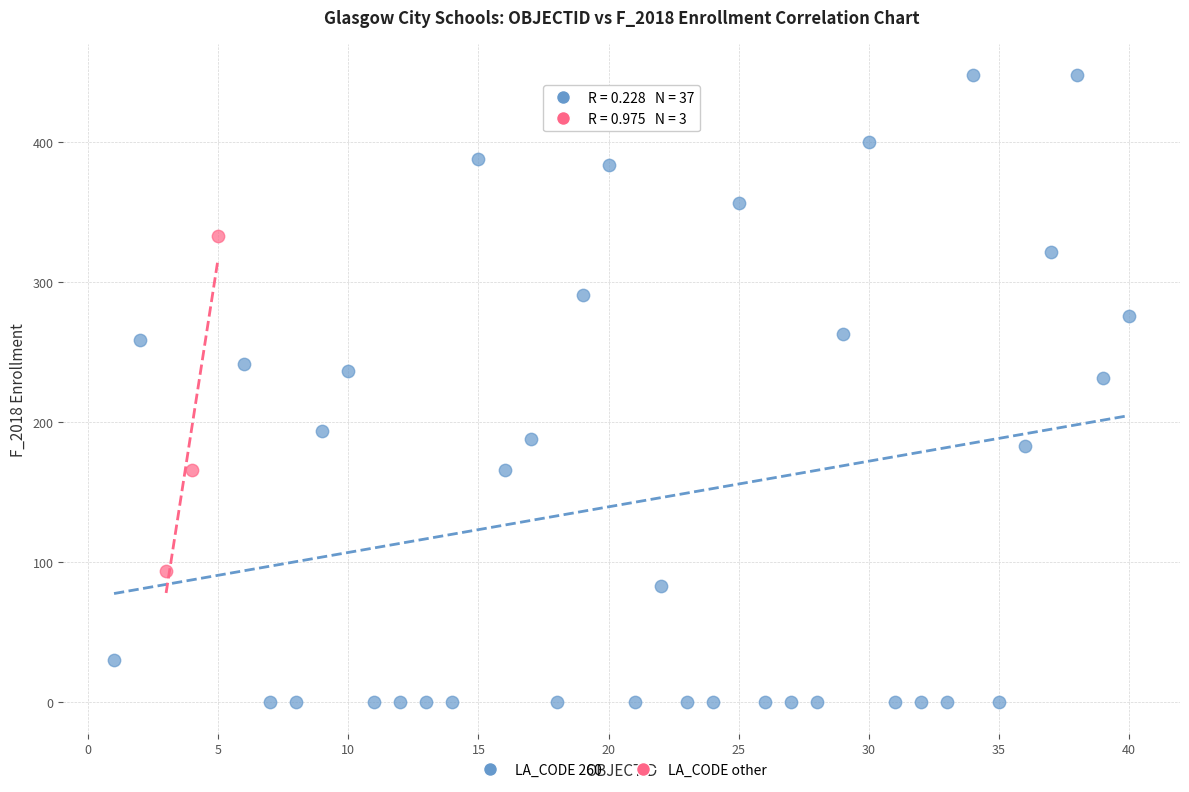

Which series contains the lowest Y value?

LA_CODE 260